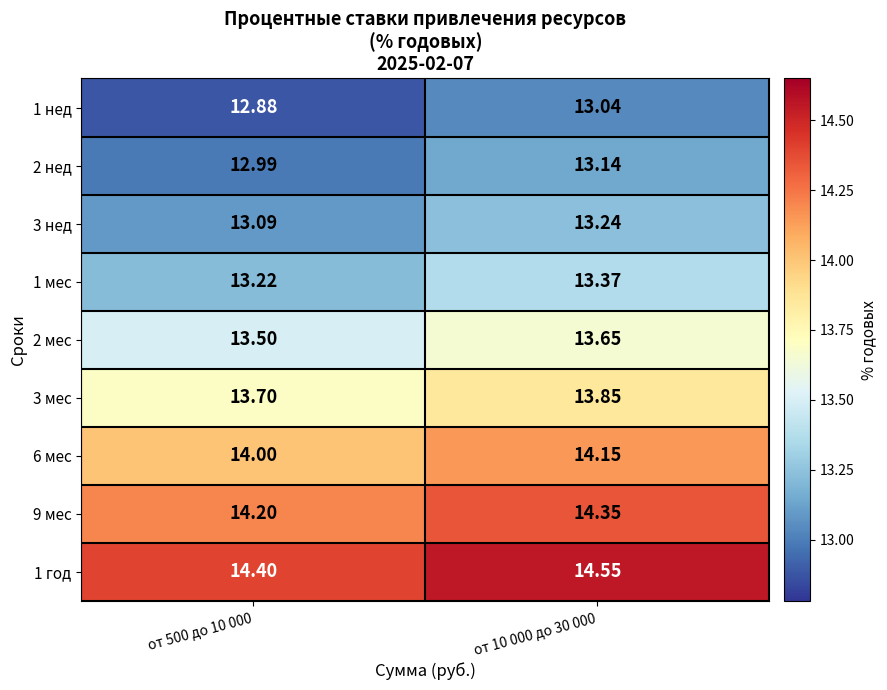

At which category is the sum across all series the highest?

от 10 000 до 30 000